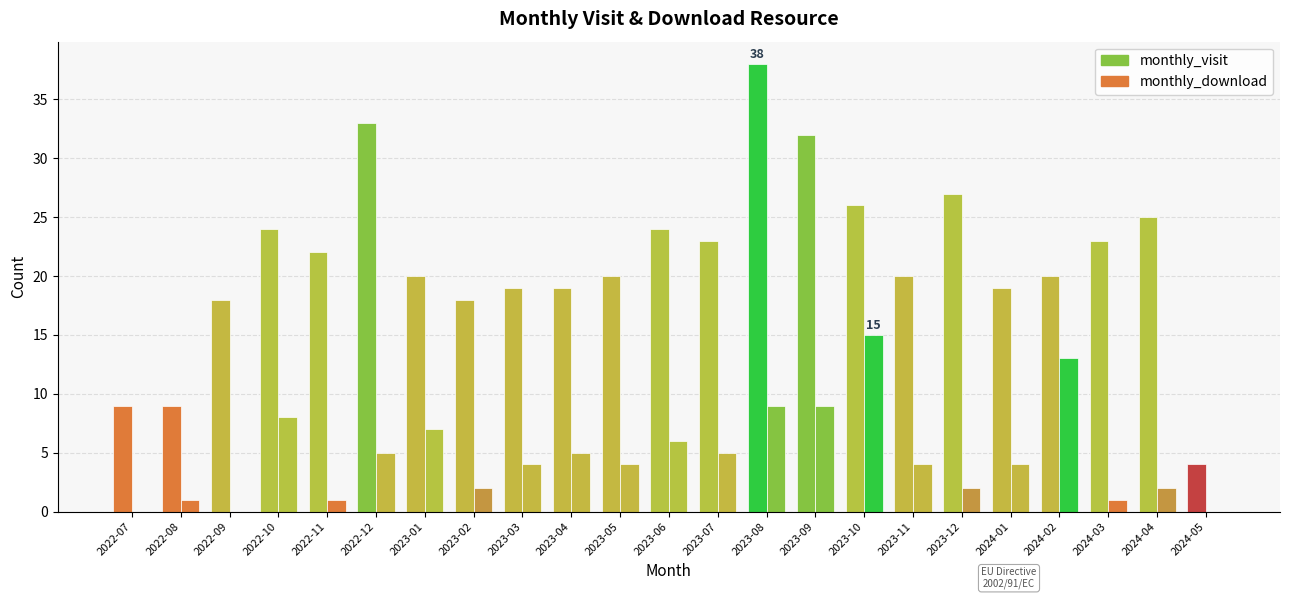

Reading right to left, what are all the values shown in this chart?

monthly_visit: 2024-05=4	2024-04=25	2024-03=23	2024-02=20	2024-01=19	2023-12=27	2023-11=20	2023-10=26	2023-09=32	2023-08=38	2023-07=23	2023-06=24	2023-05=20	2023-04=19	2023-03=19	2023-02=18	2023-01=20	2022-12=33	2022-11=22	2022-10=24	2022-09=18	2022-08=9	2022-07=9
monthly_download: 2024-05=0	2024-04=2	2024-03=1	2024-02=13	2024-01=4	2023-12=2	2023-11=4	2023-10=15	2023-09=9	2023-08=9	2023-07=5	2023-06=6	2023-05=4	2023-04=5	2023-03=4	2023-02=2	2023-01=7	2022-12=5	2022-11=1	2022-10=8	2022-09=0	2022-08=1	2022-07=0